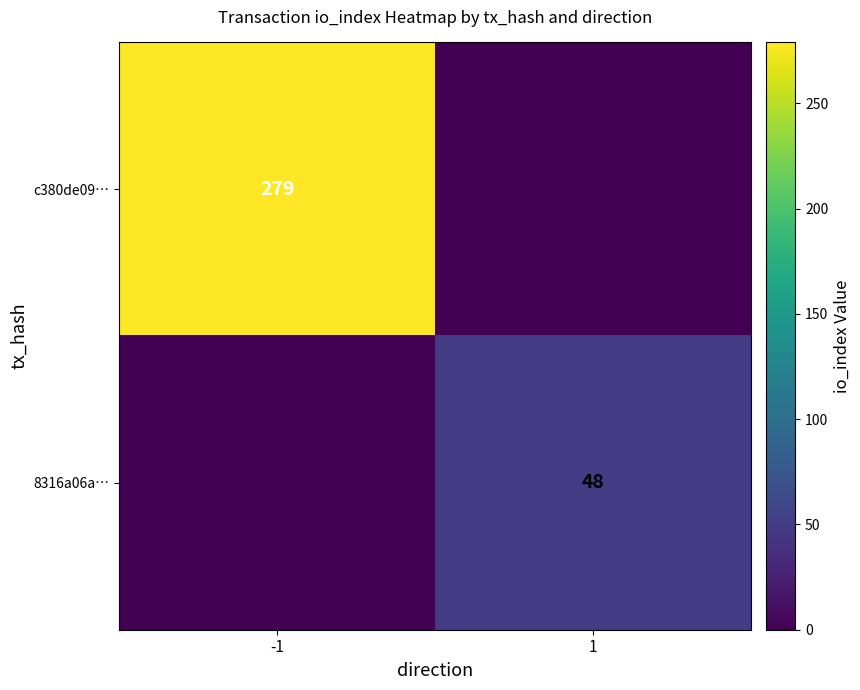

The value of c380de09… at -1 is 430. True or false?

False